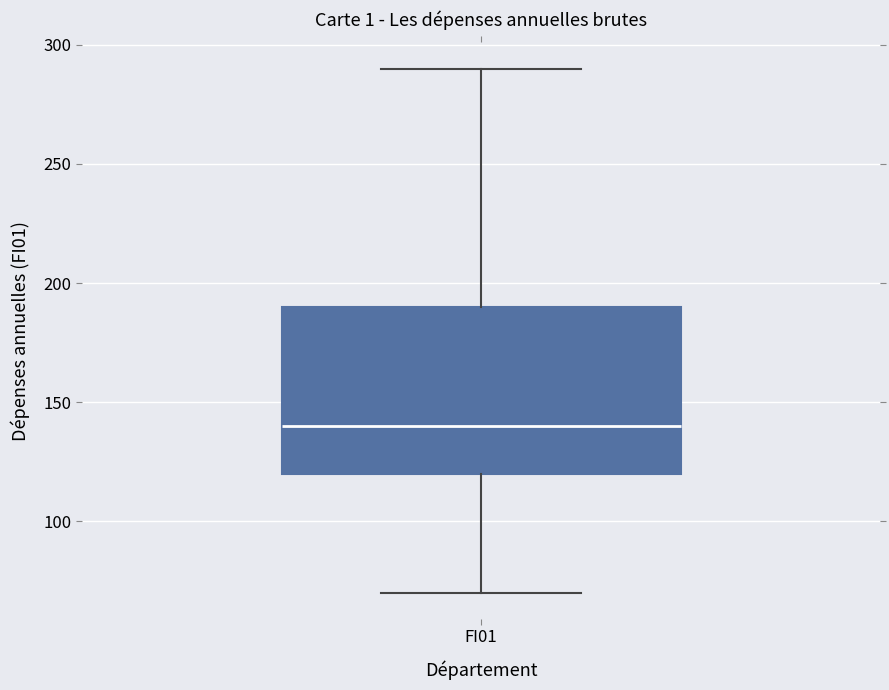

Where does the median line of the box for FI01 sit on the y-axis? The values are not printed on the chart, so give them approximately, as read against the axis.

140